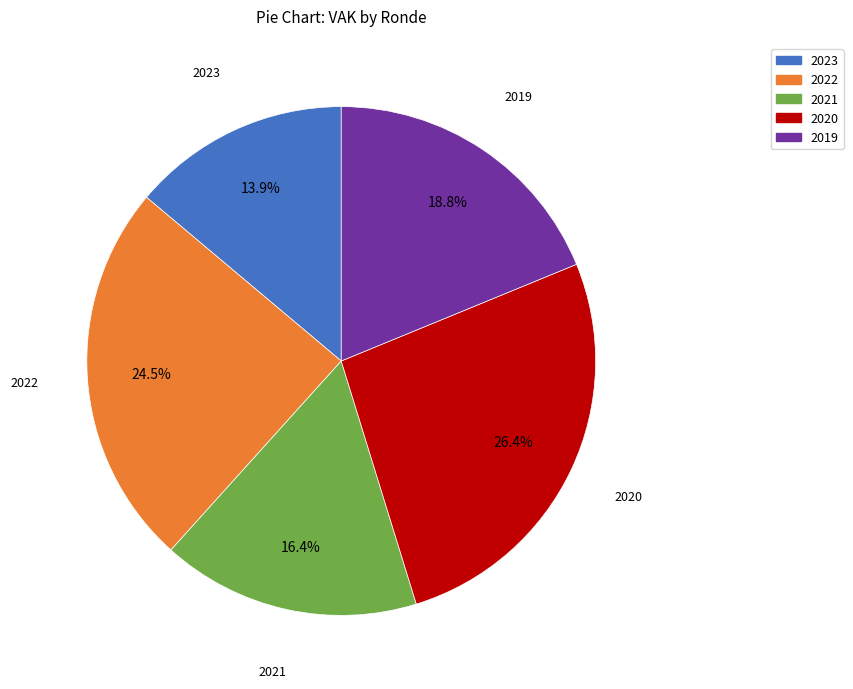

Does any single category account for the majority?

No